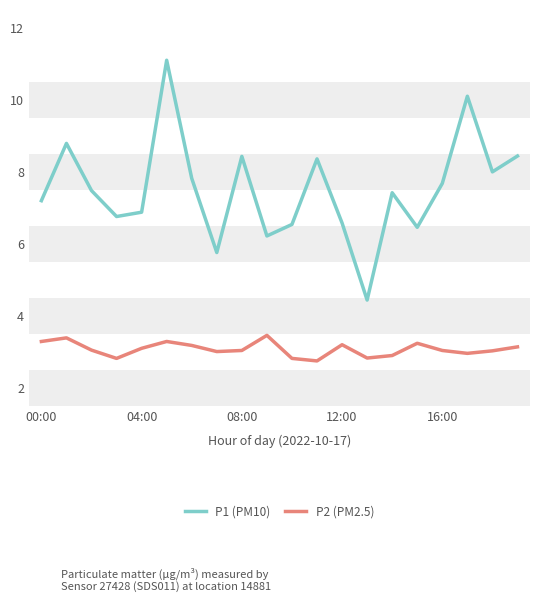

What is the sum of all P2 (PM2.5) values?

61.5